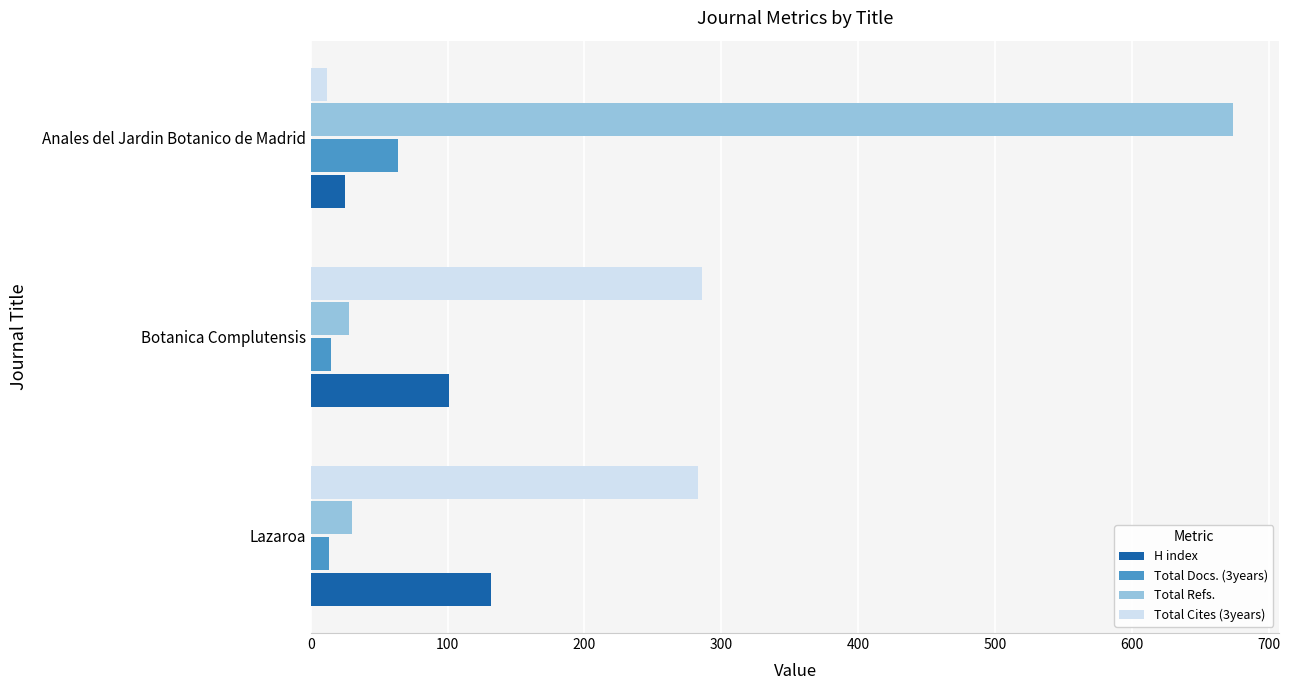

How many categories are shown in the chart?

3